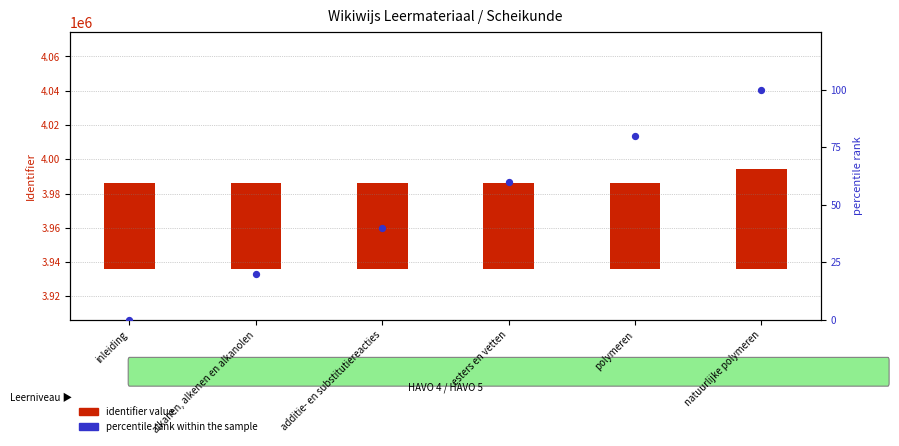

Which series has the widest spread of Y values?

identifier value